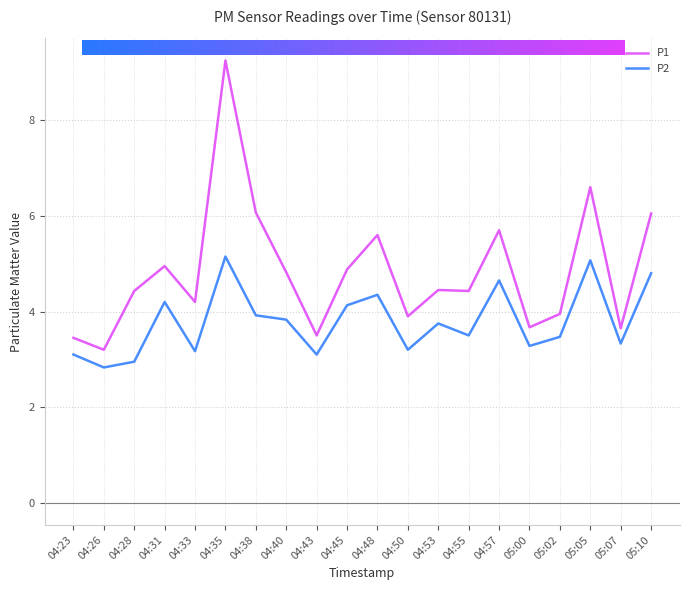

List the series in order of their overall mean, highest first.

P1, P2